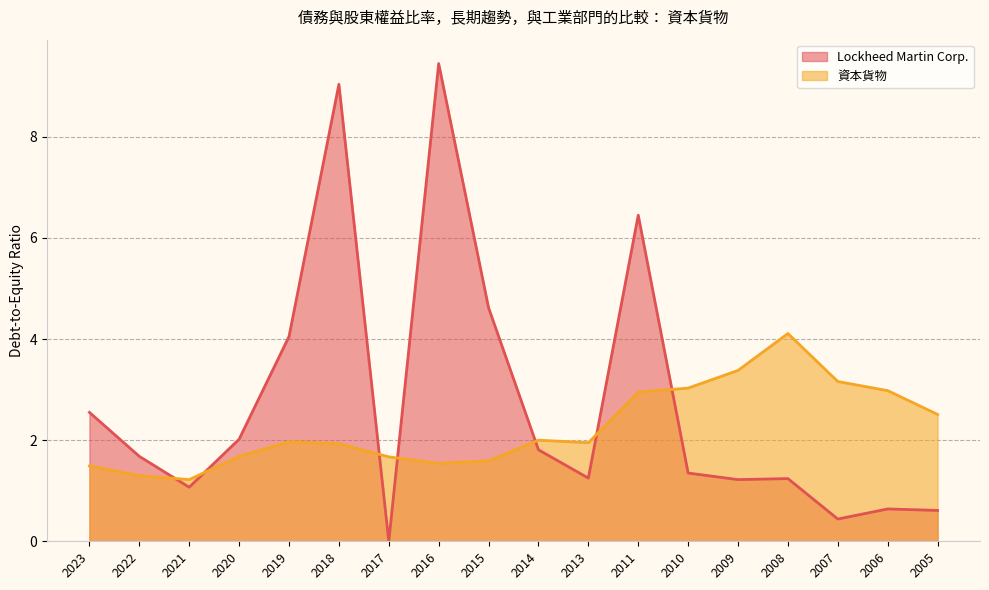

At which category does the chart reach its peak across all series?

2016